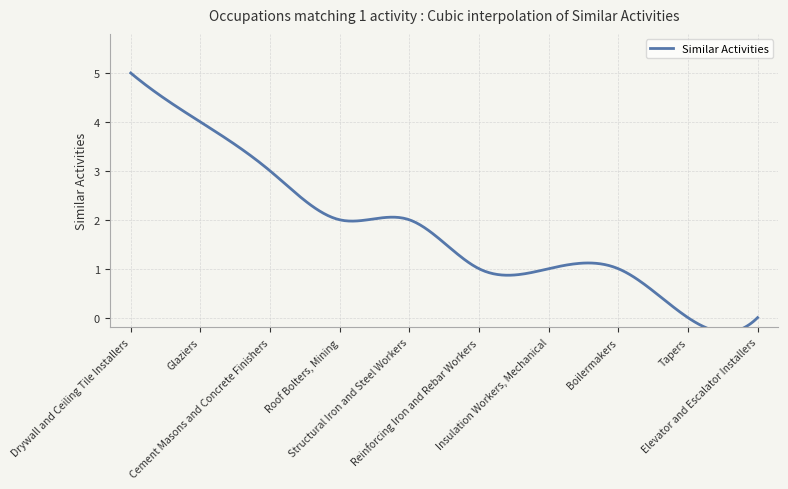

True or false: the data shows 2 at Insulation Workers, Mechanical.

False